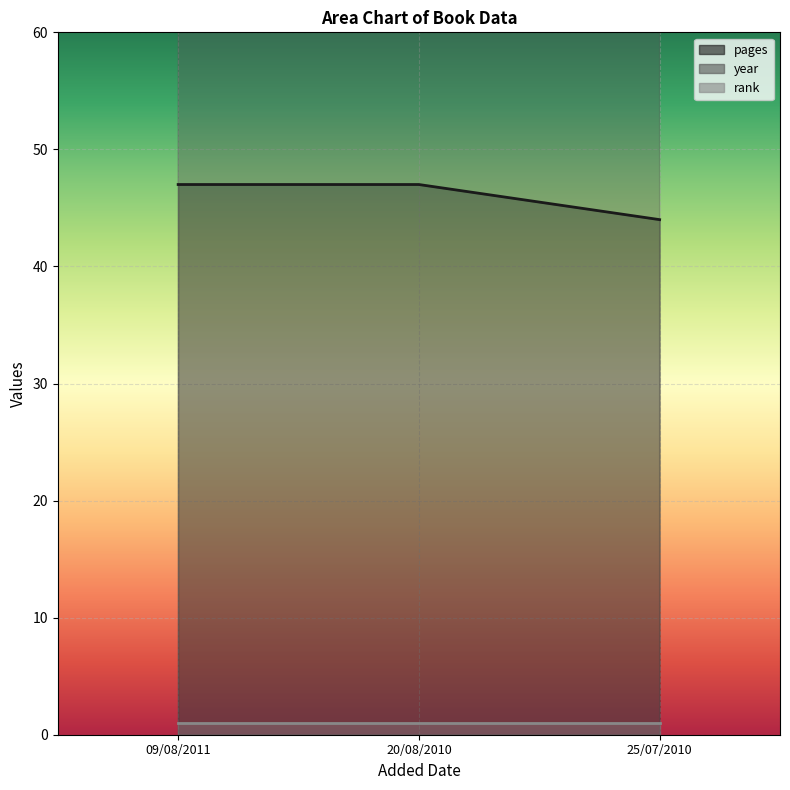

How many values in the year series exceed 2010?

1